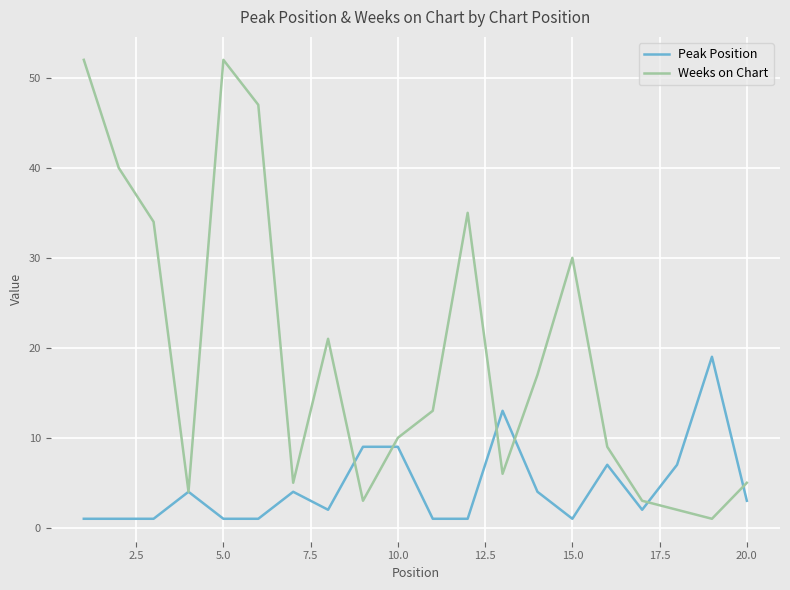

Which series has the largest total across all categories?

Weeks on Chart